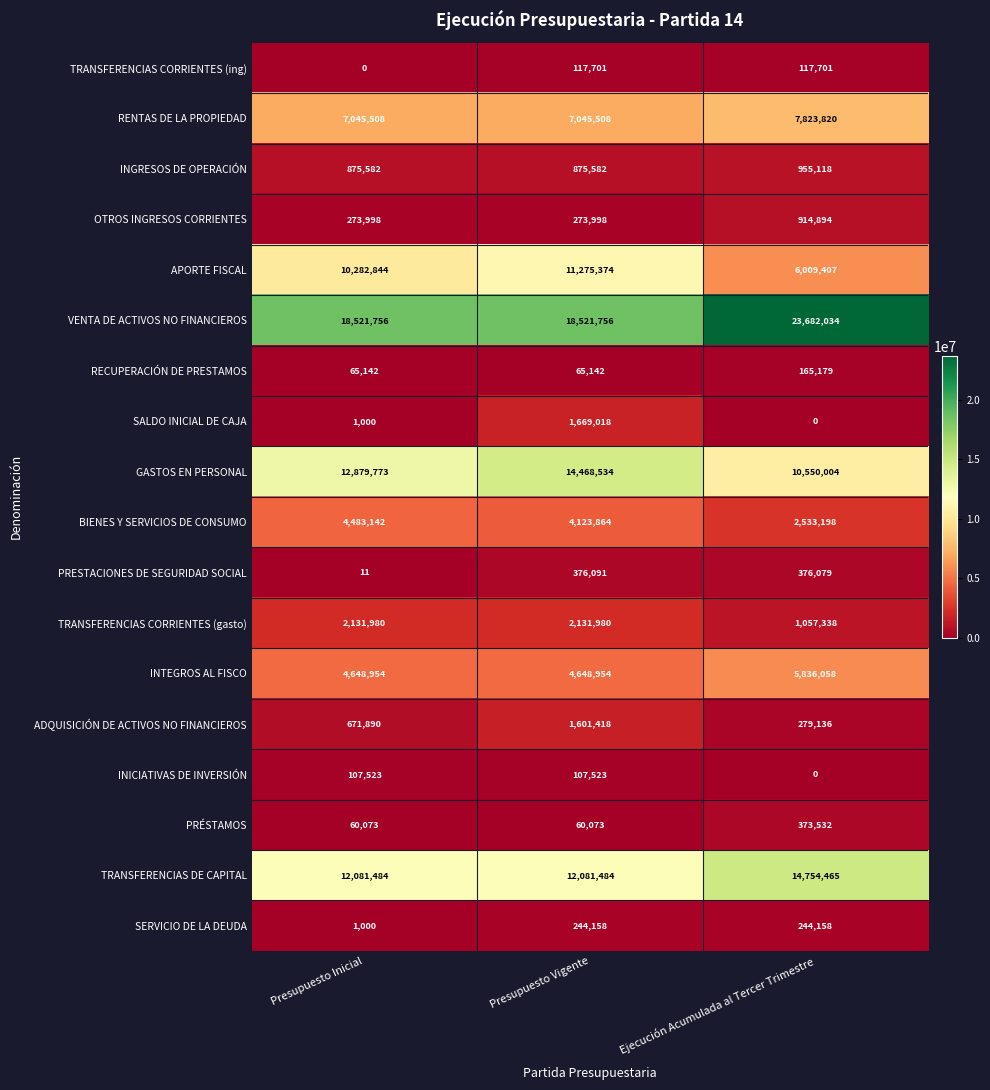

How many distinct data groups are displayed?

18